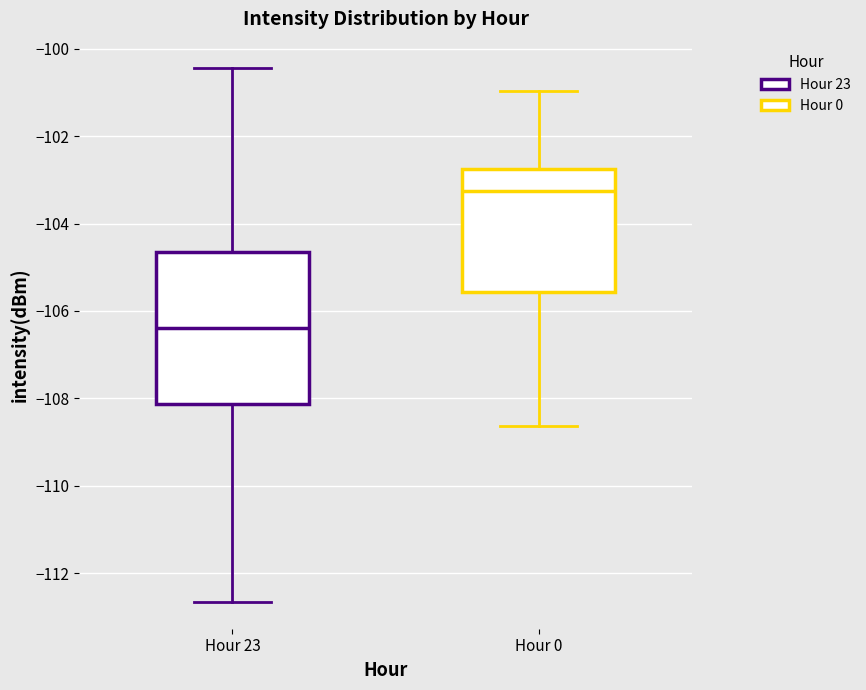

Comparing the boxes themselves (not the whiskers), which one is the tallest?

Hour 23